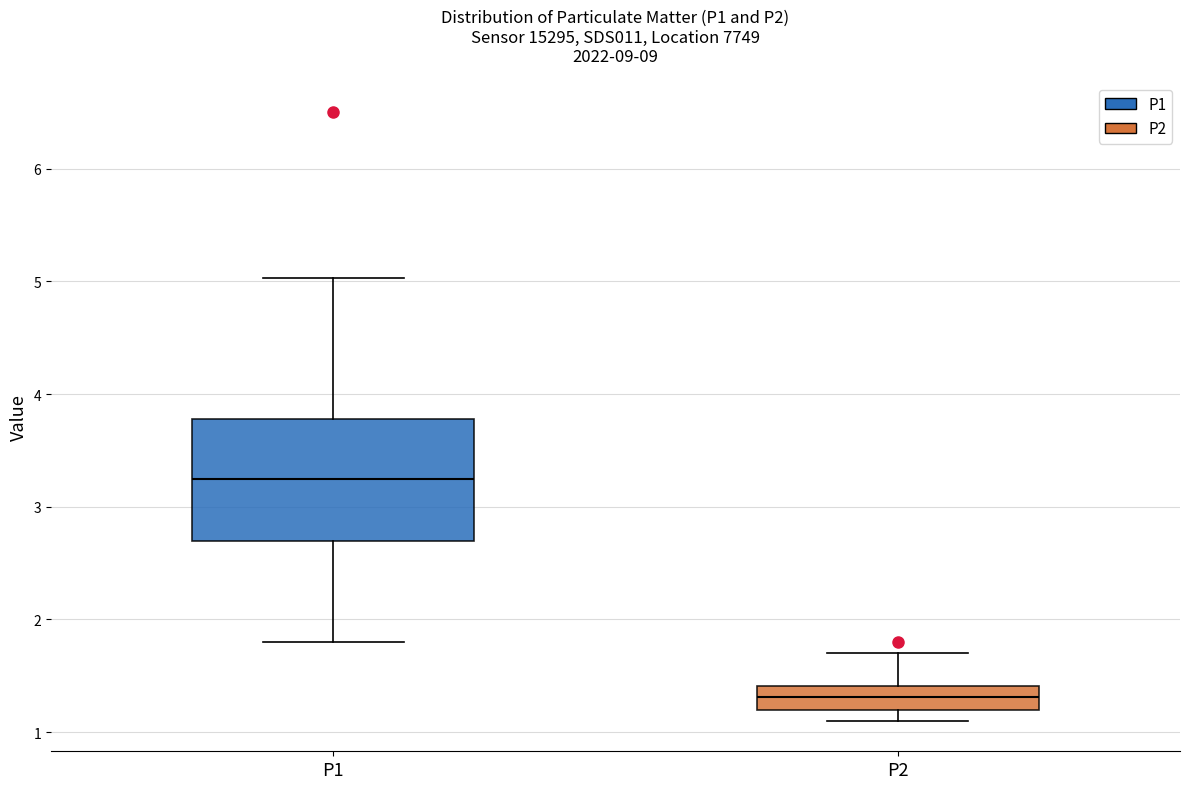

Which box has the lowest median line?

P2